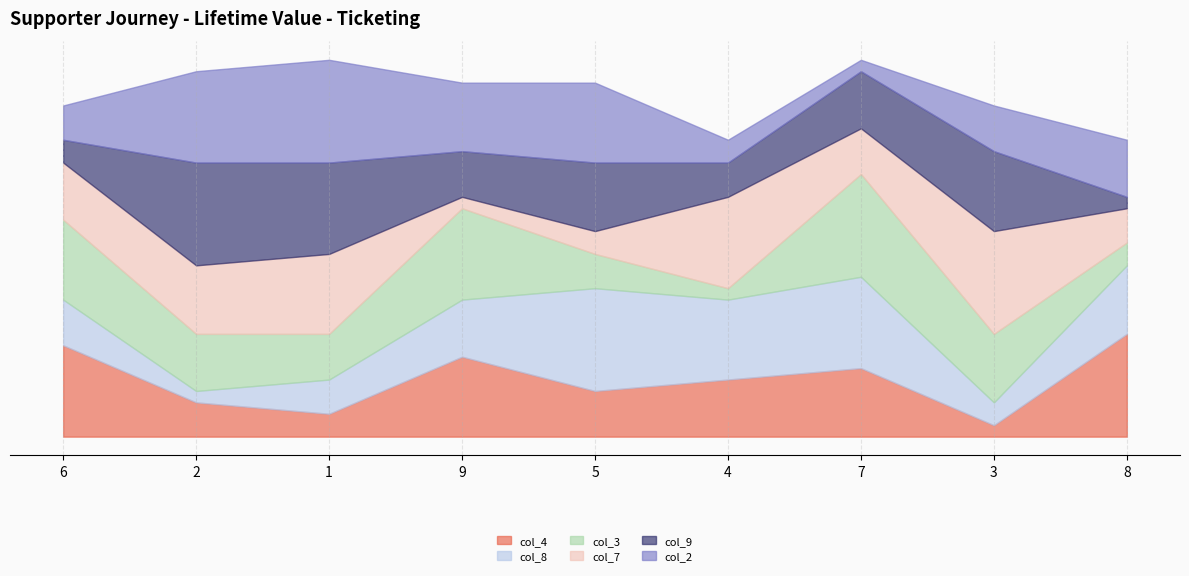

What is the difference between the col_9 values at 6 and 3?

5